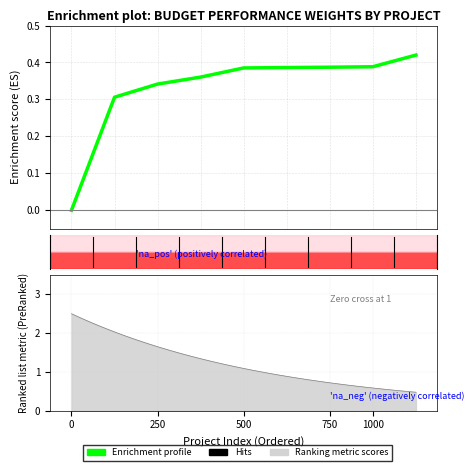

True or false: there are more than 2 points higher than both neighbors.

False